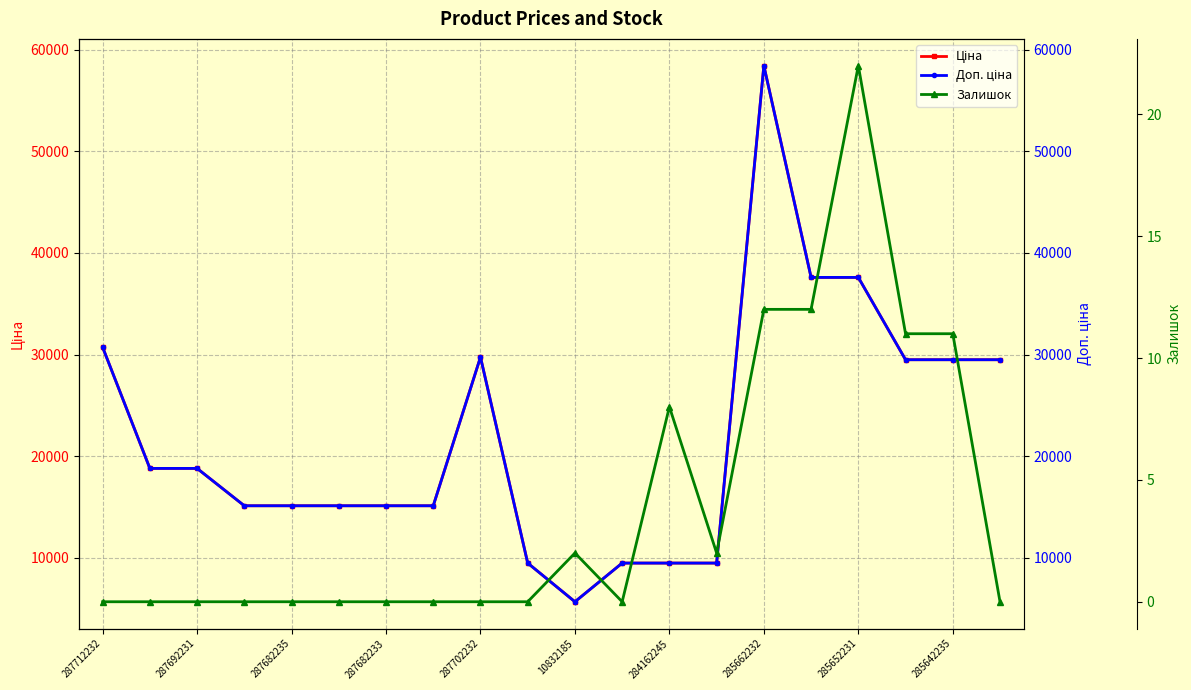

Which label corresponds to the smallest value in the chart?

287712232